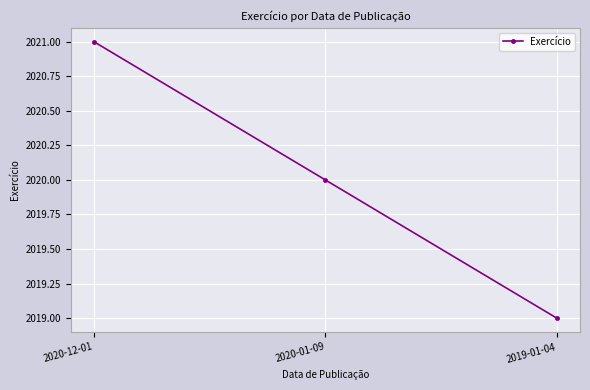

At which category does the chart reach its peak across all series?

2020-12-01